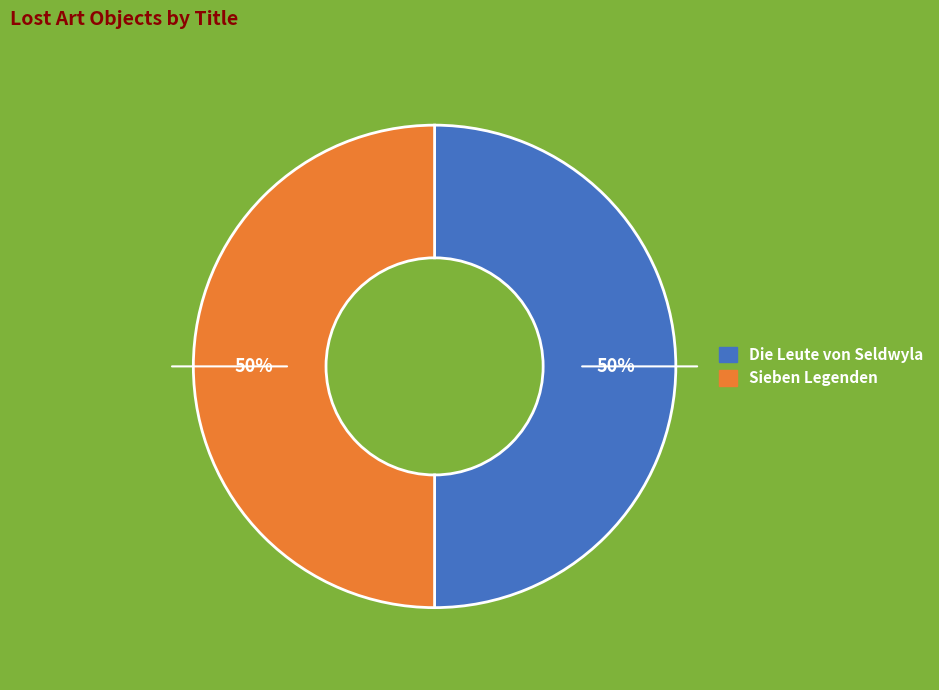

Is the sum of Die Leute von Seldwyla and Sieben Legenden greater than half?

Yes